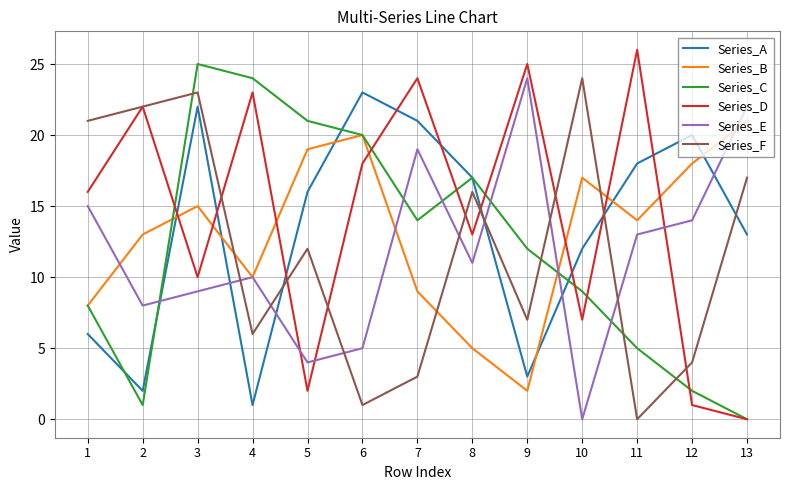

What is the sum of all Series_E values?

154